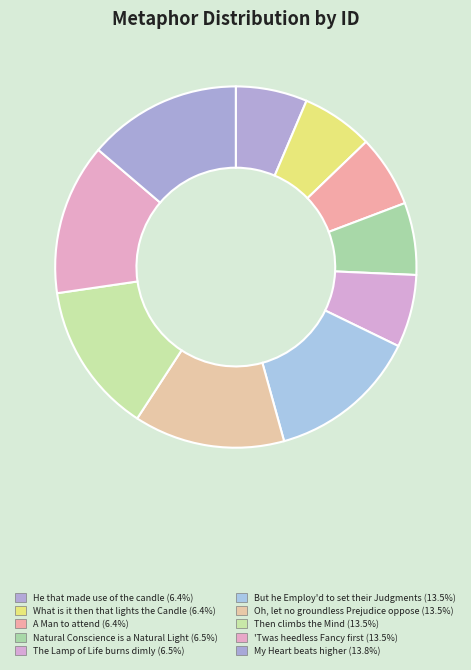

To the nearest percent, what is the combined percentage of My Heart beats higher and Then climbs the Mind?

27%